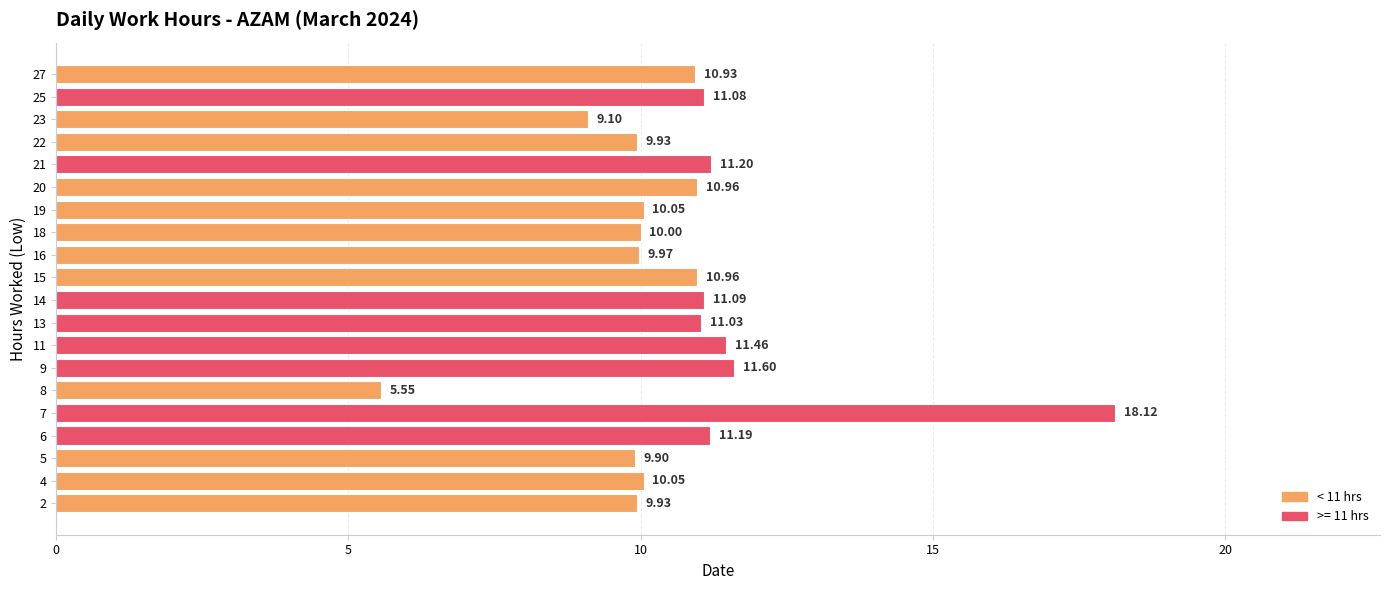

What is the sum of all values?

214.1